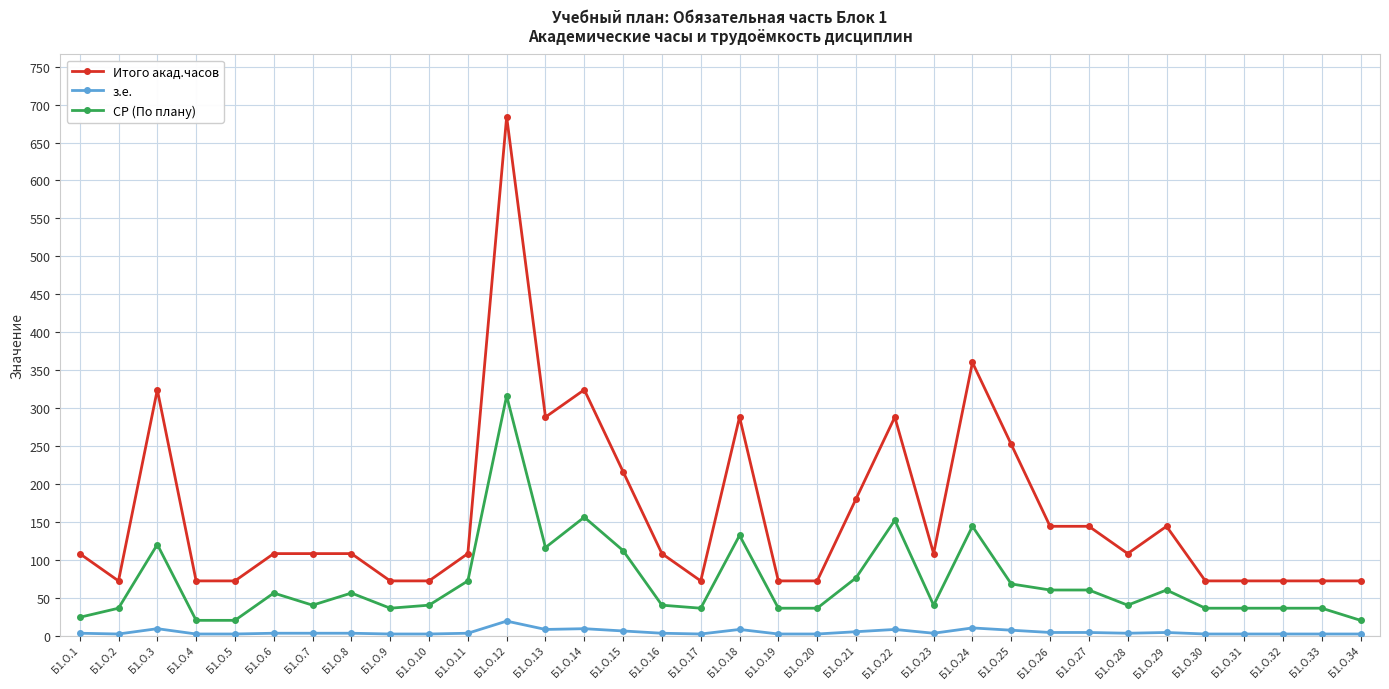

What is the value of the СР (По плану) point at the 7th from the left?

40